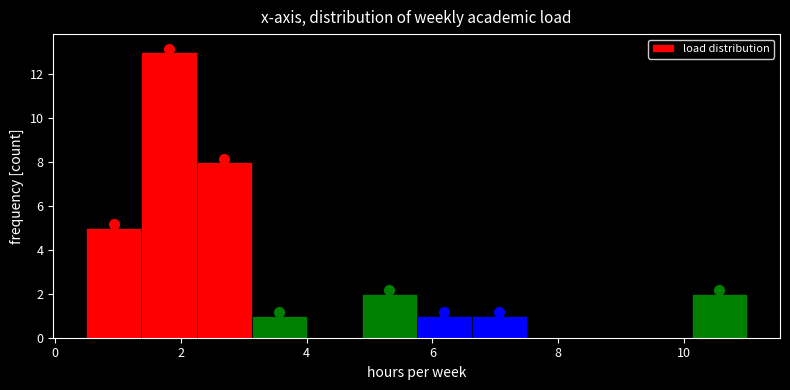

Reading left to right, transcribe this chart: for each bar, give the range it covers on the x-axis and its height. Neither the bar edges nor the heights are printed on the chart, so give them approximately, as read against the axes.

0.6 to 1.4: 5
1.4 to 2.2: 13
2.2 to 3.2: 8
3.2 to 4.0: 1
4.0 to 4.8: 0
4.8 to 5.8: 2
5.8 to 6.6: 1
6.6 to 7.6: 1
7.6 to 8.4: 0
8.4 to 9.2: 0
9.2 to 10.2: 0
10.2 to 11.0: 2